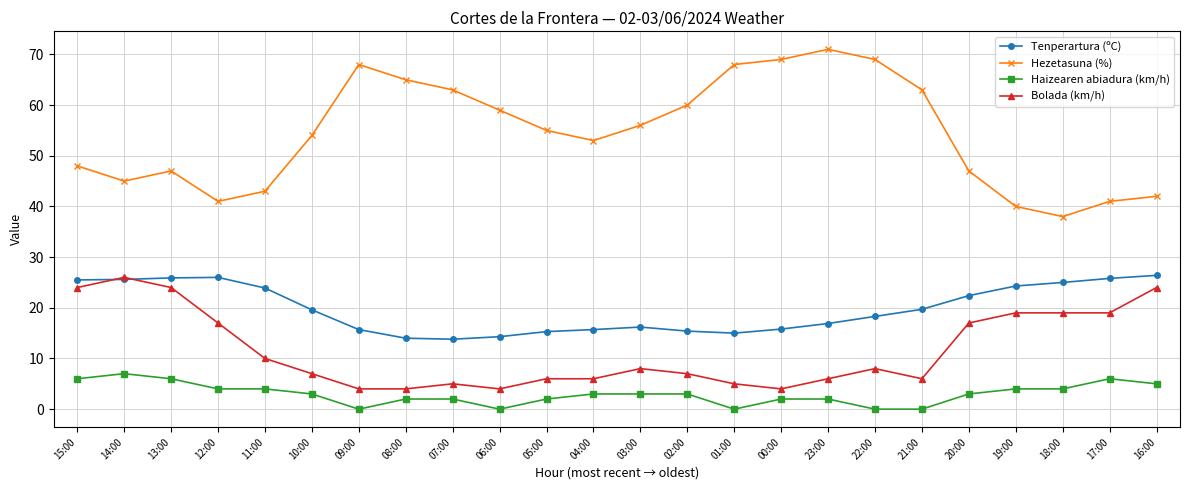

True or false: Hezetasuna (%) and Haizearen abiadura (km/h) cross at least once.

False